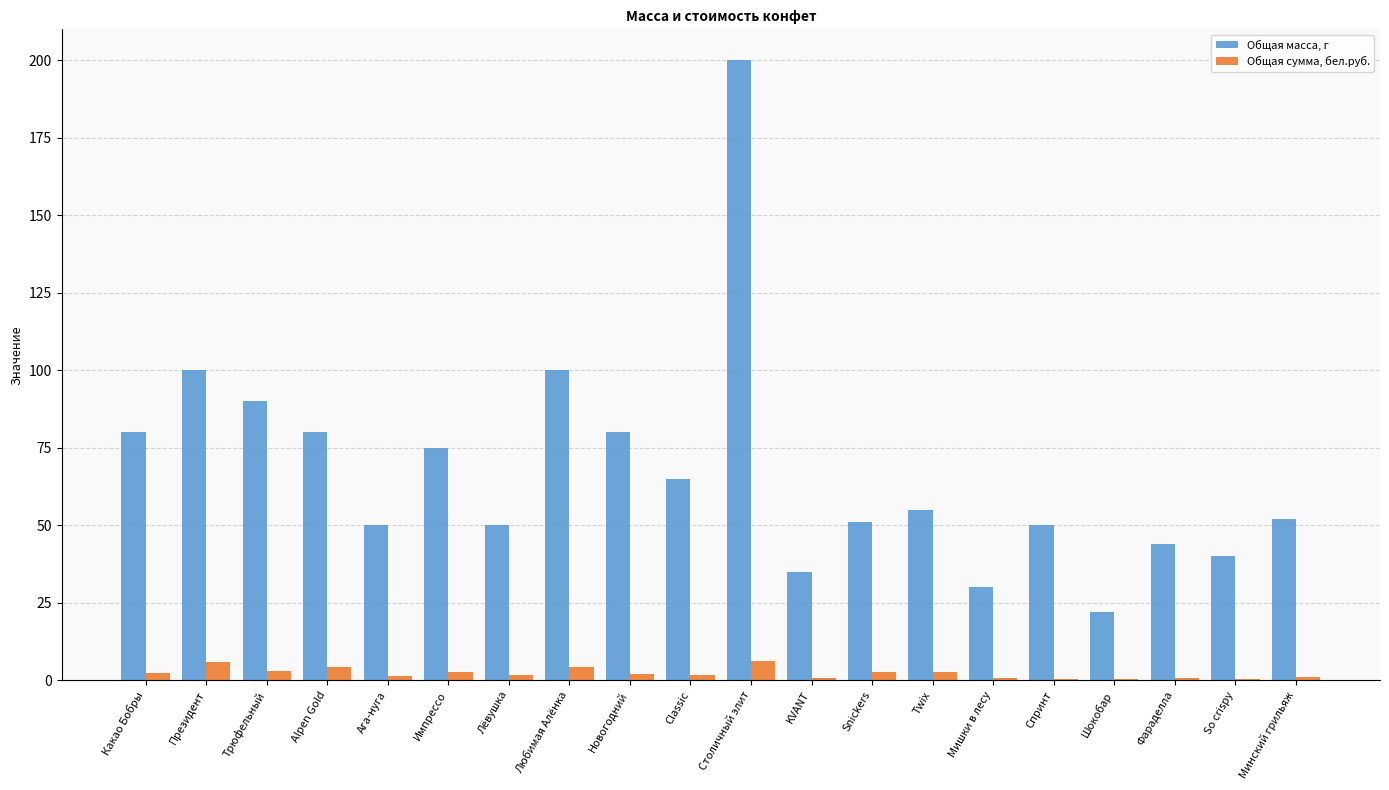

At which label does Общая масса, г first exceed 55?

Какао Бобры